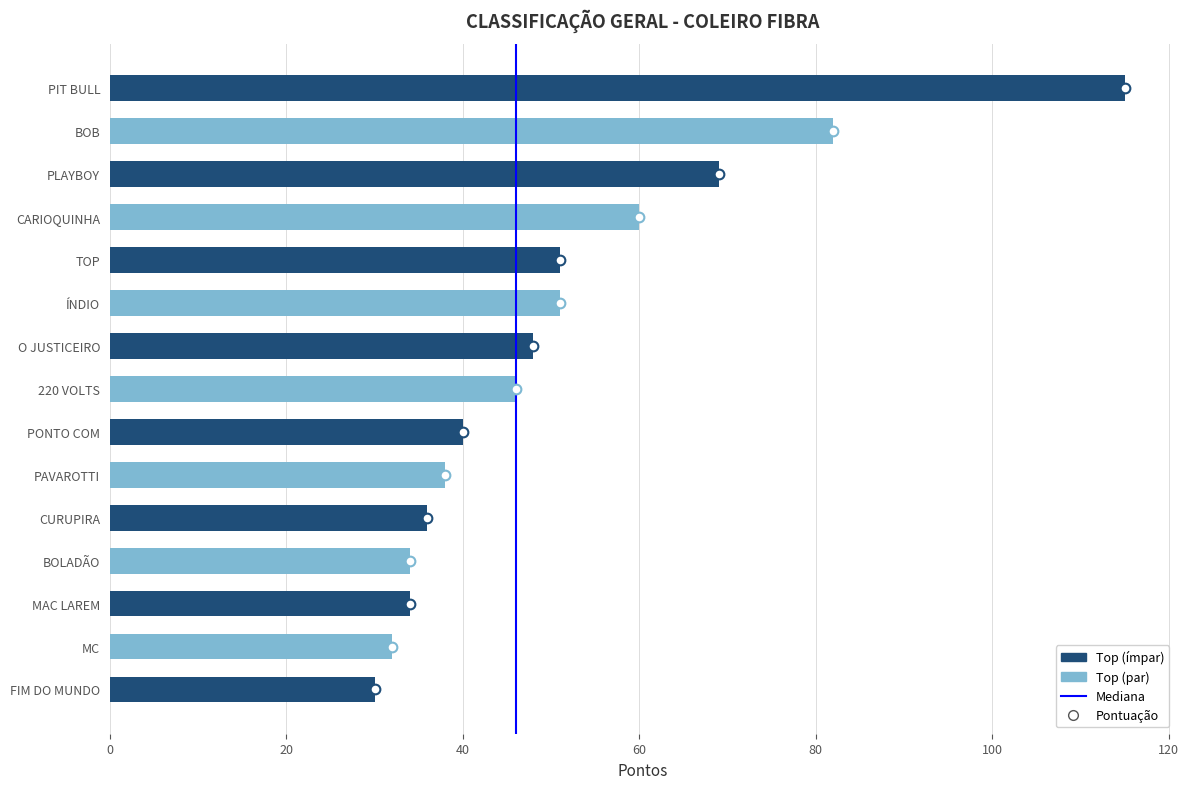

The value at 220 VOLTS is 10. True or false?

False